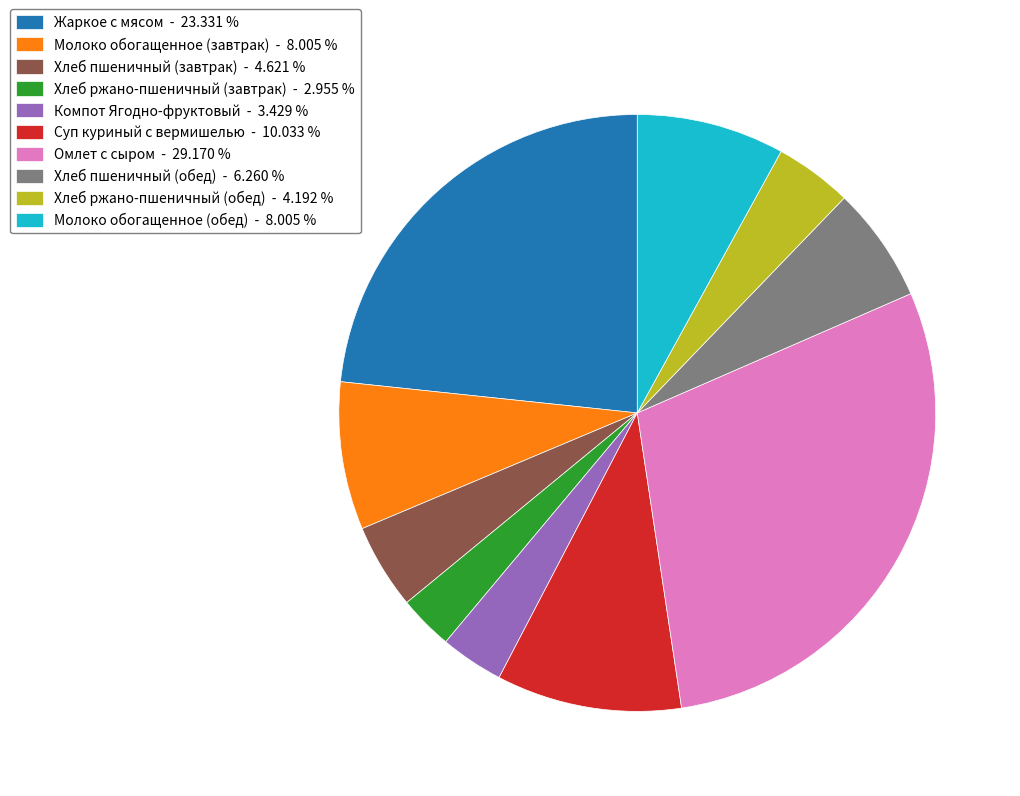

Is there a majority slice in this chart?

No